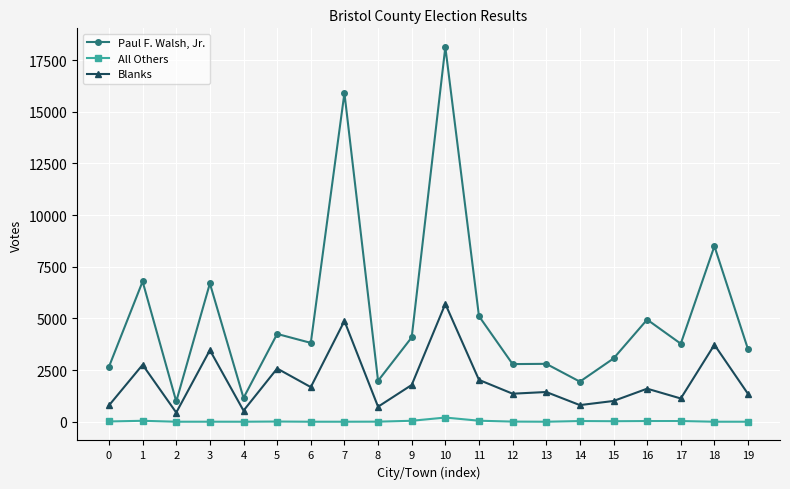

What are all the series names shown in the legend?

Paul F. Walsh, Jr., All Others, Blanks